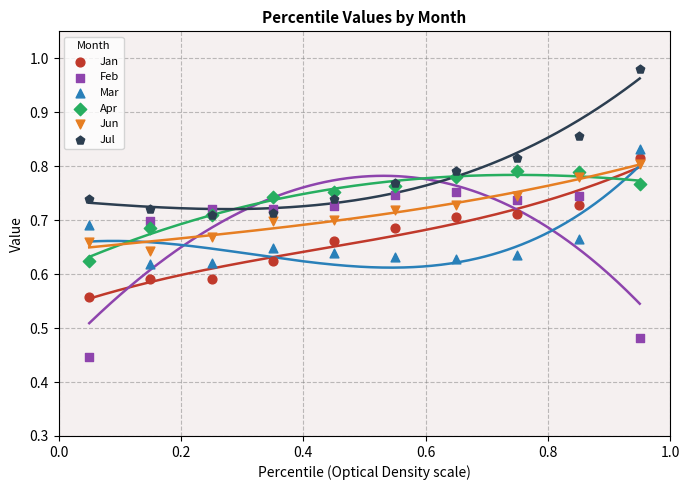

What are all the series names shown in the legend?

Jan, Feb, Mar, Apr, Jun, Jul